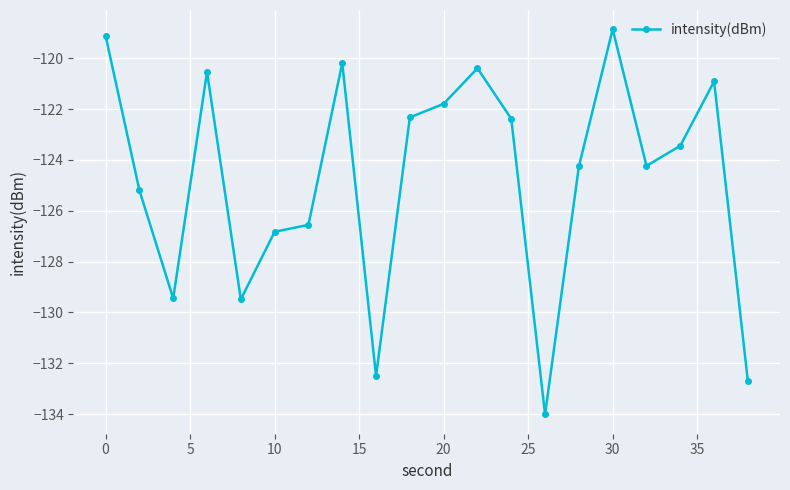

What is the minimum value shown in the chart?

-134.0